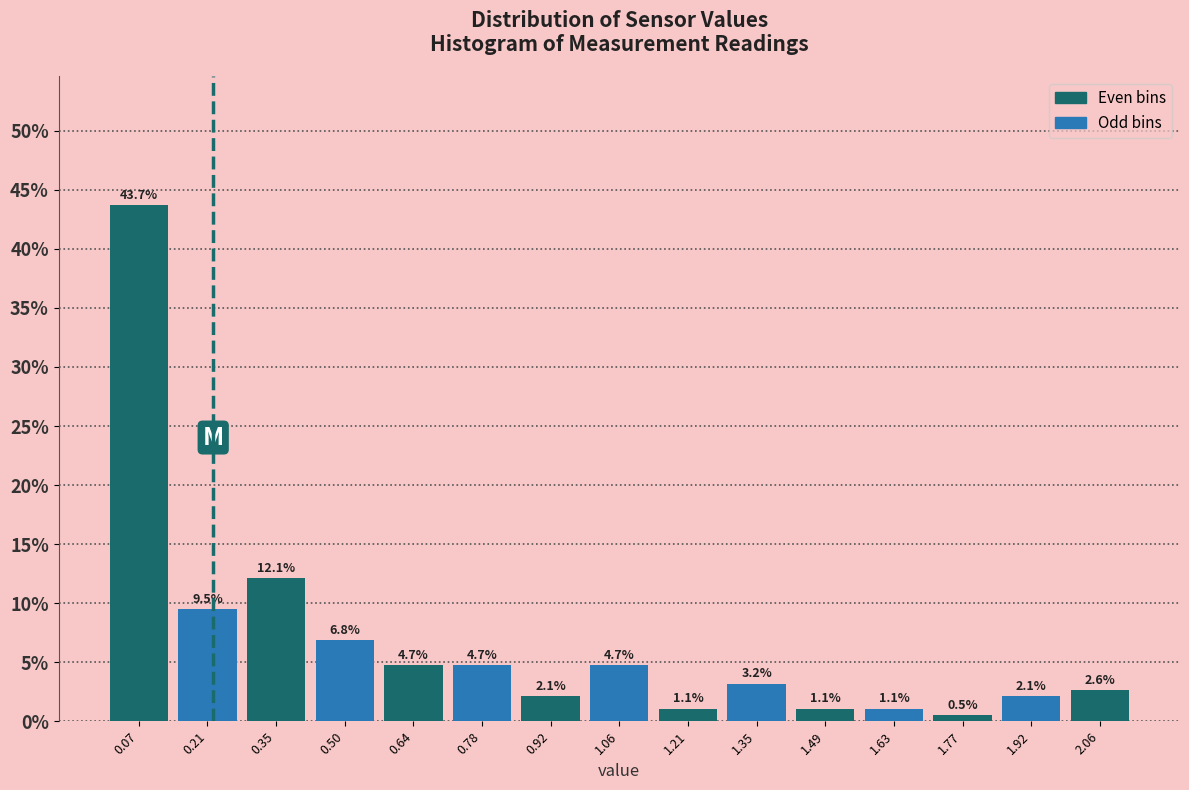

Reading left to right, list every bar in this chart as the range it spans on the x-axis followed by its height. The bar edges are not printed on the chart, so give them approximately, as read against the axis.

0.000 to 0.142: 43.7
0.142 to 0.284: 9.5
0.284 to 0.426: 12.1
0.426 to 0.568: 6.8
0.568 to 0.710: 4.7
0.710 to 0.852: 4.7
0.852 to 0.994: 2.1
0.994 to 1.136: 4.7
1.136 to 1.278: 1.1
1.278 to 1.420: 3.2
1.420 to 1.562: 1.1
1.562 to 1.704: 1.1
1.704 to 1.846: 0.5
1.846 to 1.988: 2.1
1.988 to 2.130: 2.6